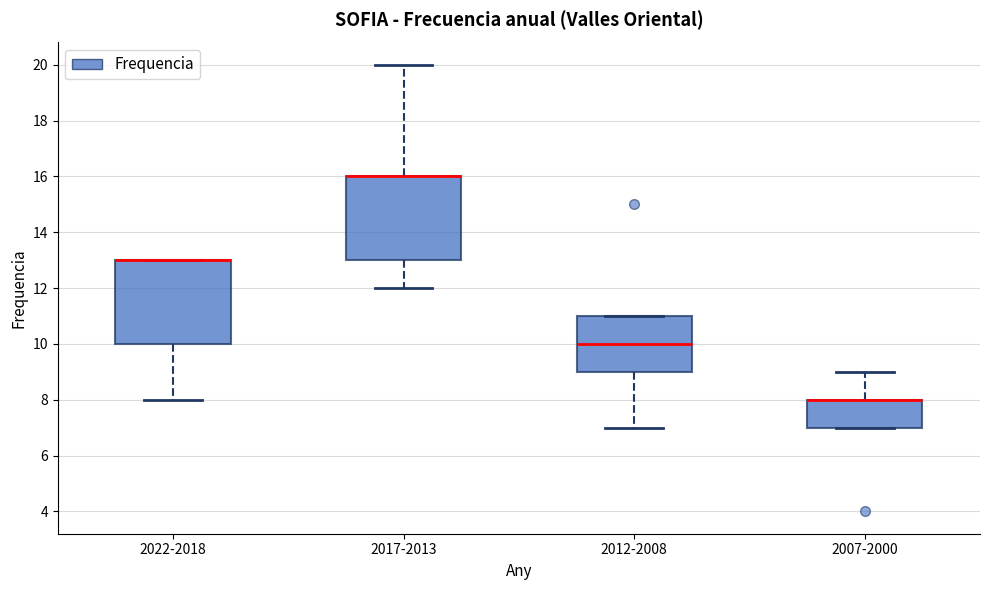

Reading left to right, read every box against the y-axis: the position of its median line, the range the box covers, and the ends of its whiskers. The values are not printed on the chart, so give them approximately, as read against the axis.

2022-2018: median 13 (drawn on the box's upper edge), box 10 to 13, whiskers 8 to 13
2017-2013: median 16 (drawn on the box's upper edge), box 13 to 16, whiskers 12 to 20
2012-2008: median 10, box 9 to 11, whiskers 7 to 11
2007-2000: median 8 (drawn on the box's upper edge), box 7 to 8, whiskers 7 to 9